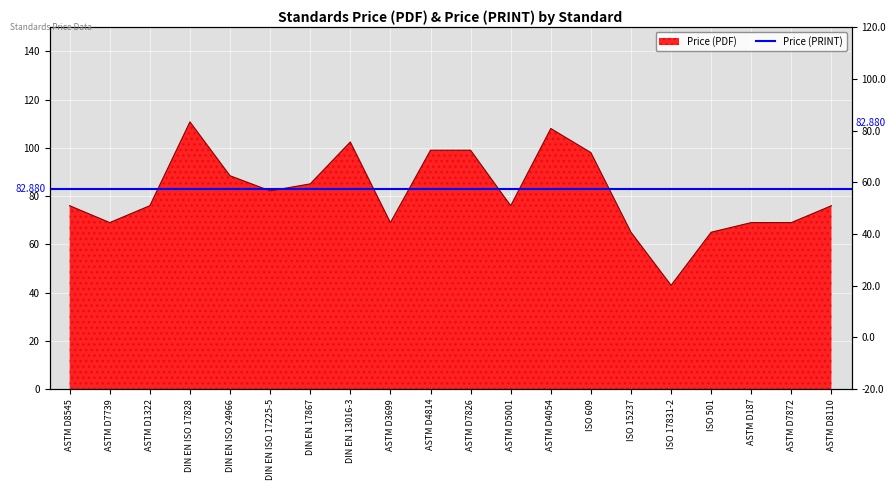

What is the change in value from ASTM D5001 to ISO 501?

-11.0